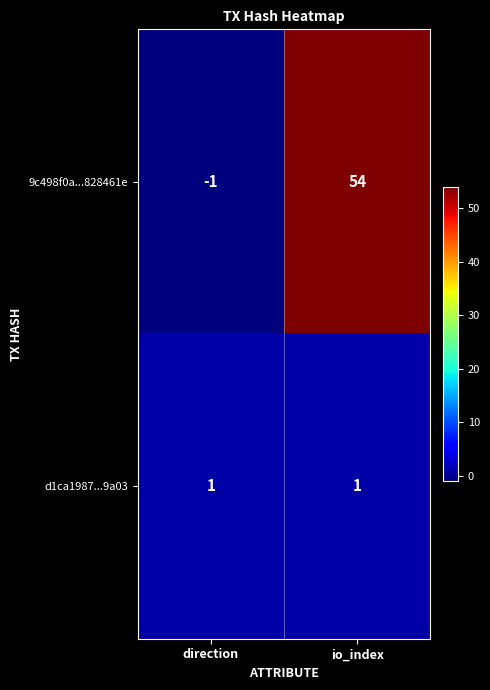

Rank the series at io_index from lowest to highest value.

d1ca1987...9a03, 9c498f0a...828461e